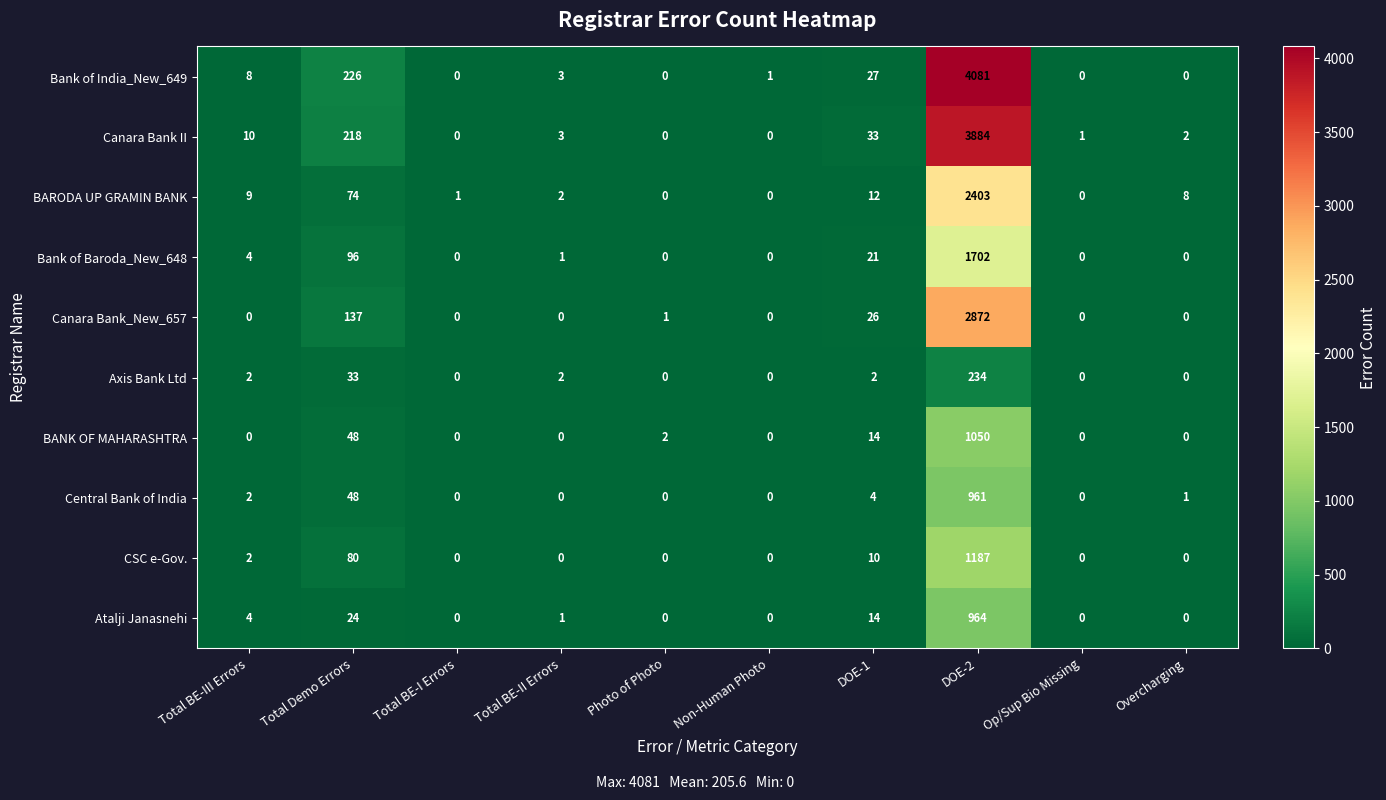

At which label is Canara Bank II closest to 1942?

Total Demo Errors